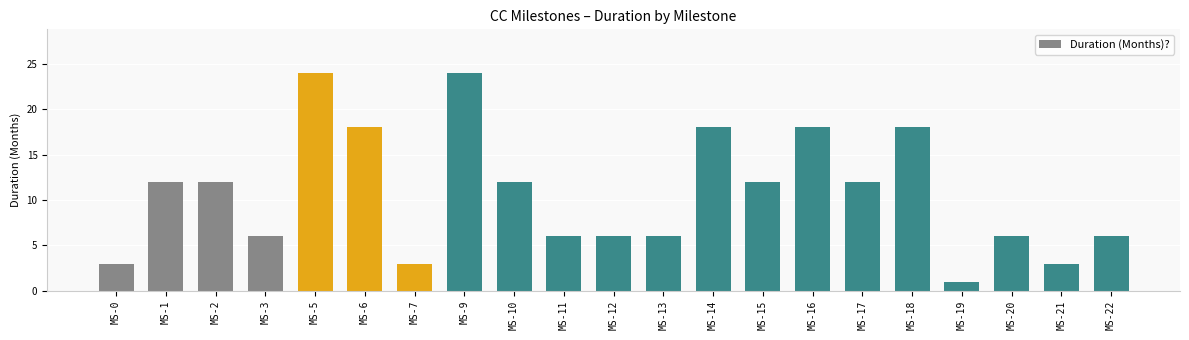

What is the sum of the values at MS-0 and MS-5?

27